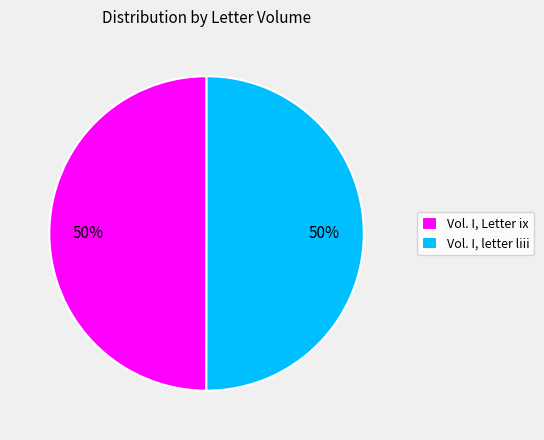

How many slices are in this pie chart?

2